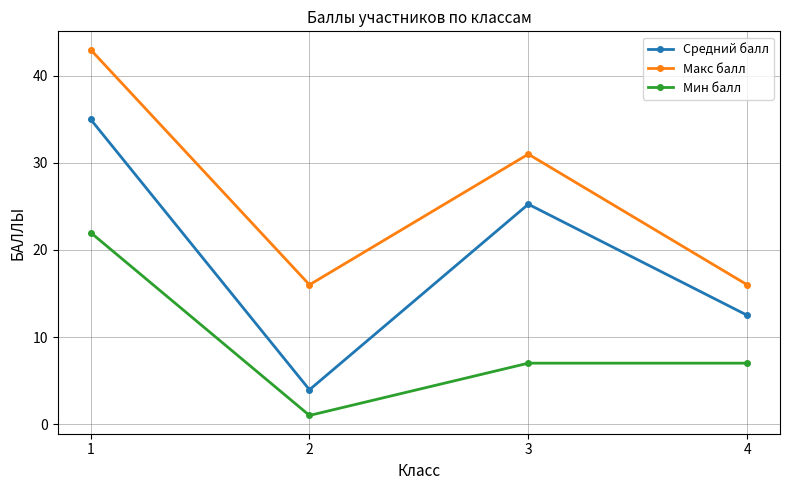

True or false: Средний балл has more than 2 interior local peaks.

False